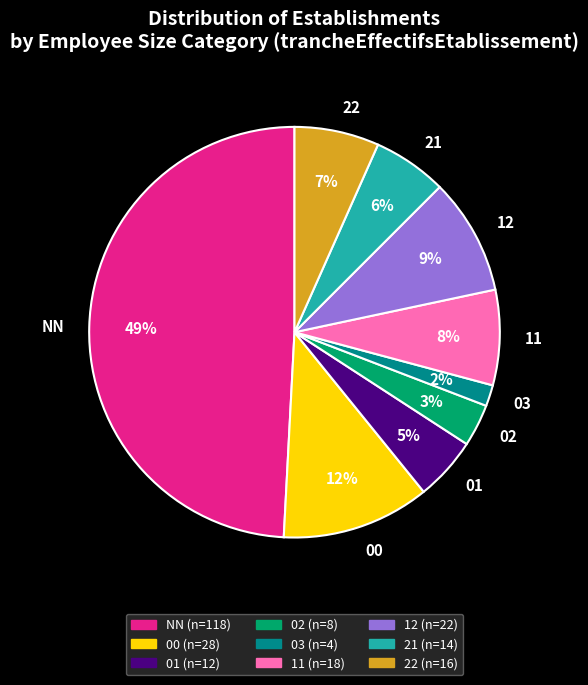

To the nearest percent, what is the difference between the 22 and 01 slice percentages?

2%